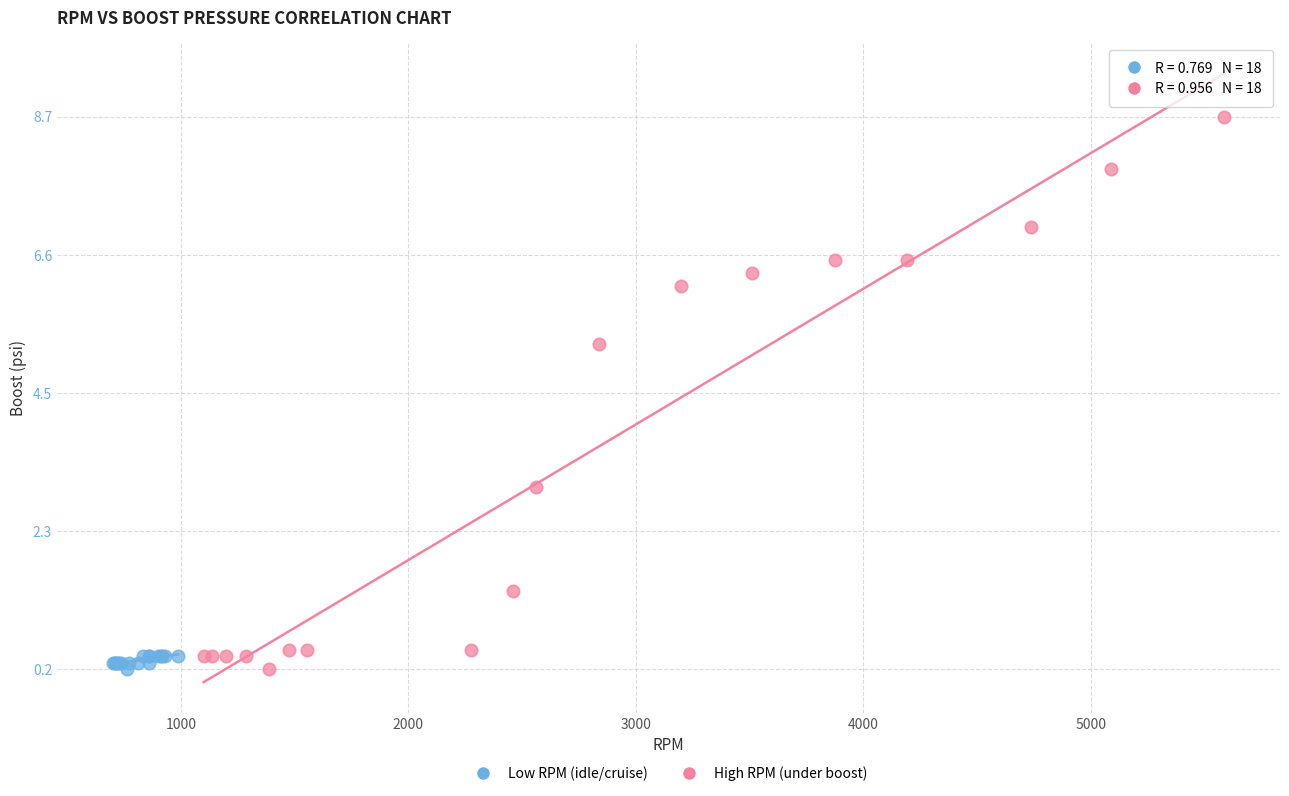

Which series has the largest Y range (max minus min)?

High RPM (under boost)